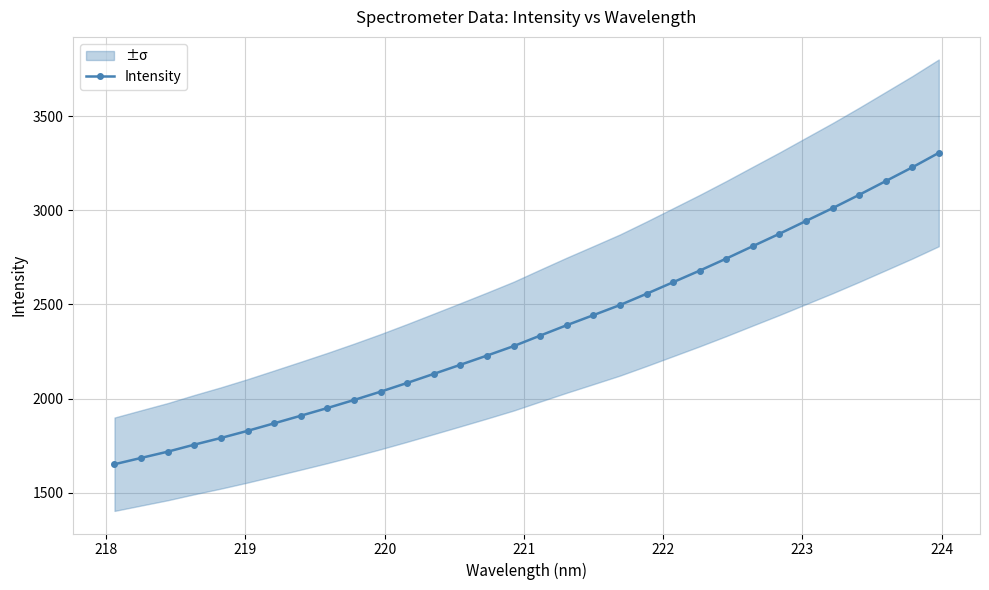

What is the value of the Intensity point at the 28th from the left?

3011.0